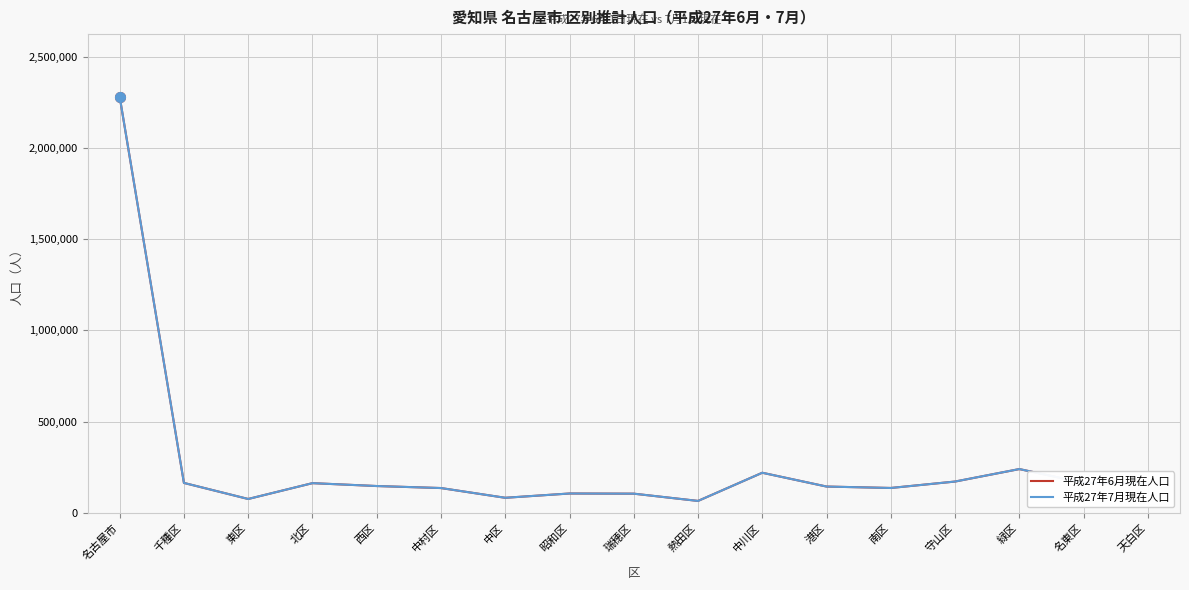

Does the chart have visible grid lines?

Yes